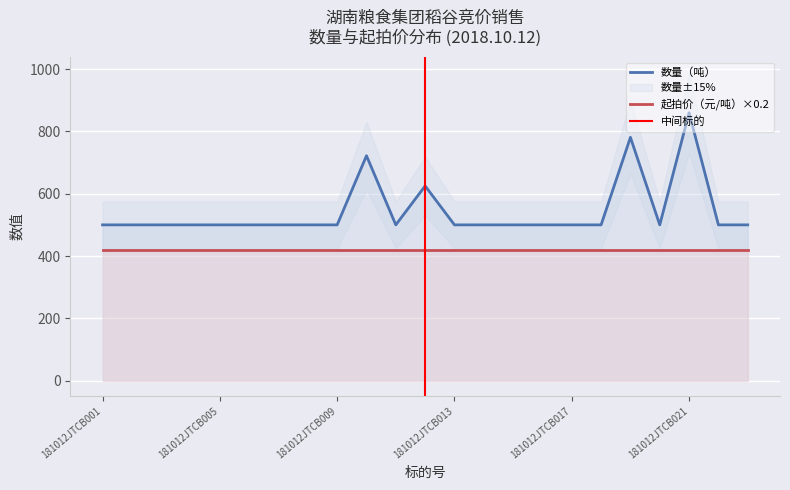

The chart shows a value of 751 at 181012JTCB004. True or false?

False